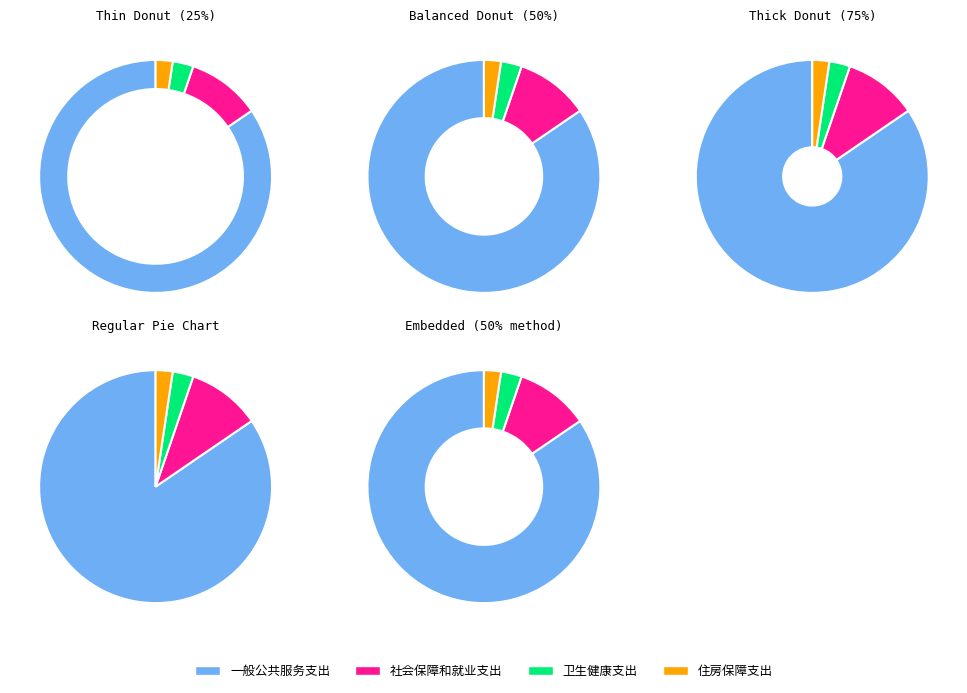

Is there a majority slice in this chart?

Yes